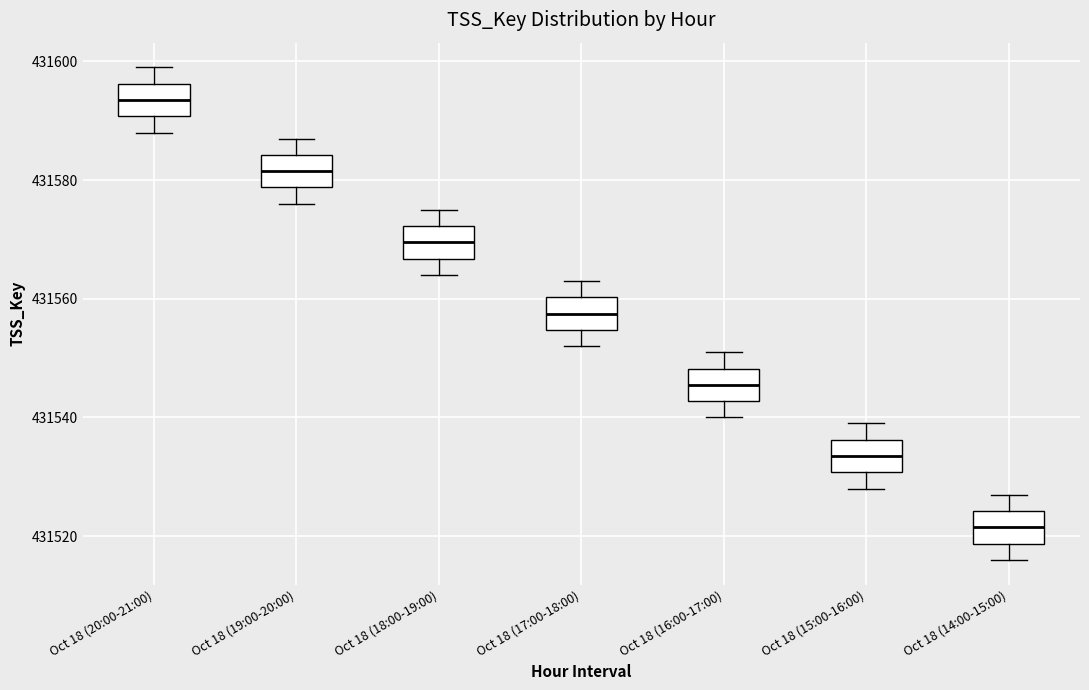

Which box has the highest median line?

Oct 18 (20:00-21:00)